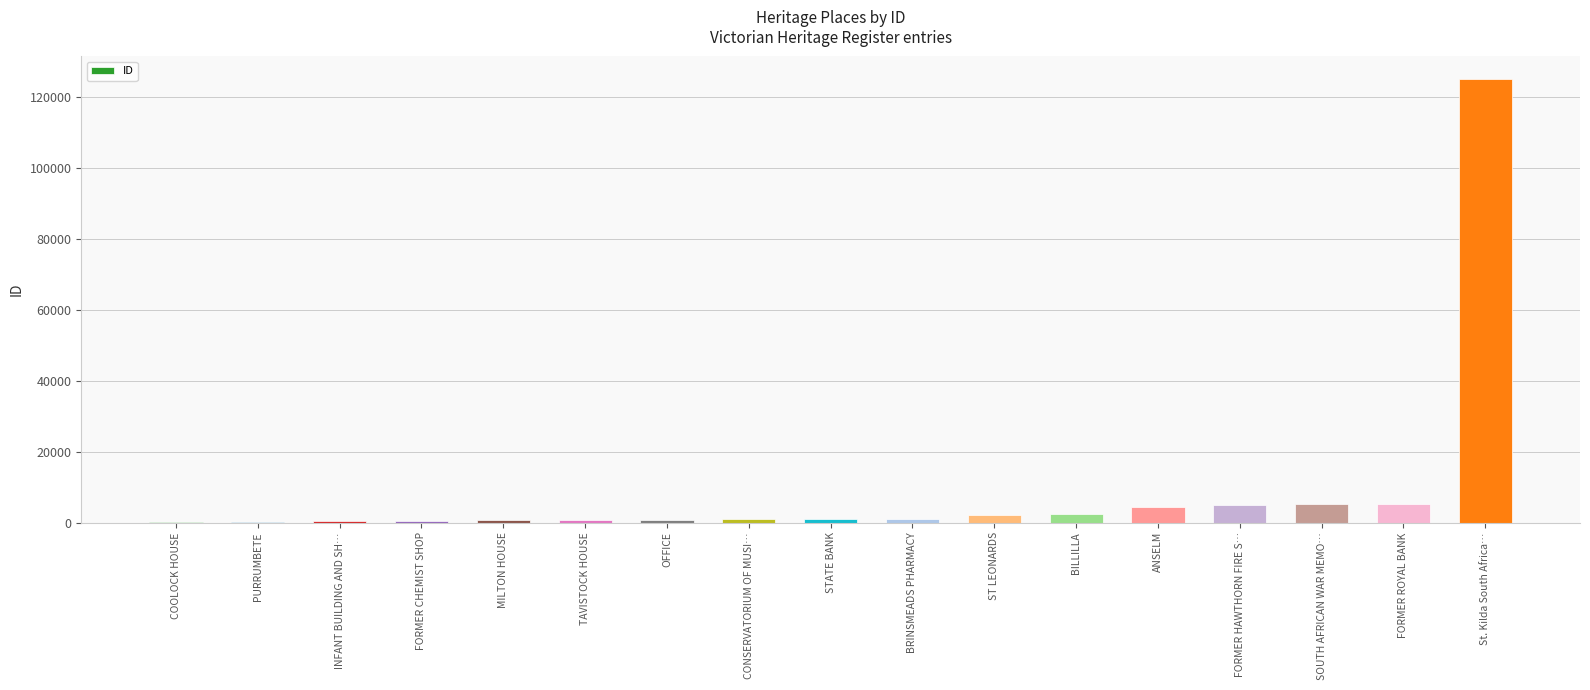

What is the sum of all values?

155619